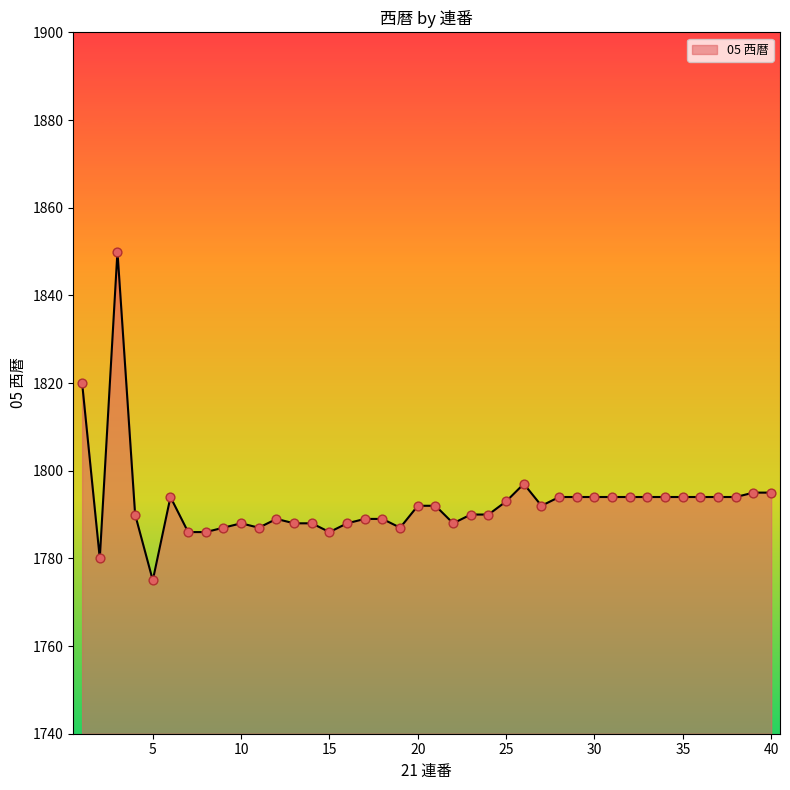

What is the difference between the maximum and minimum values?

75